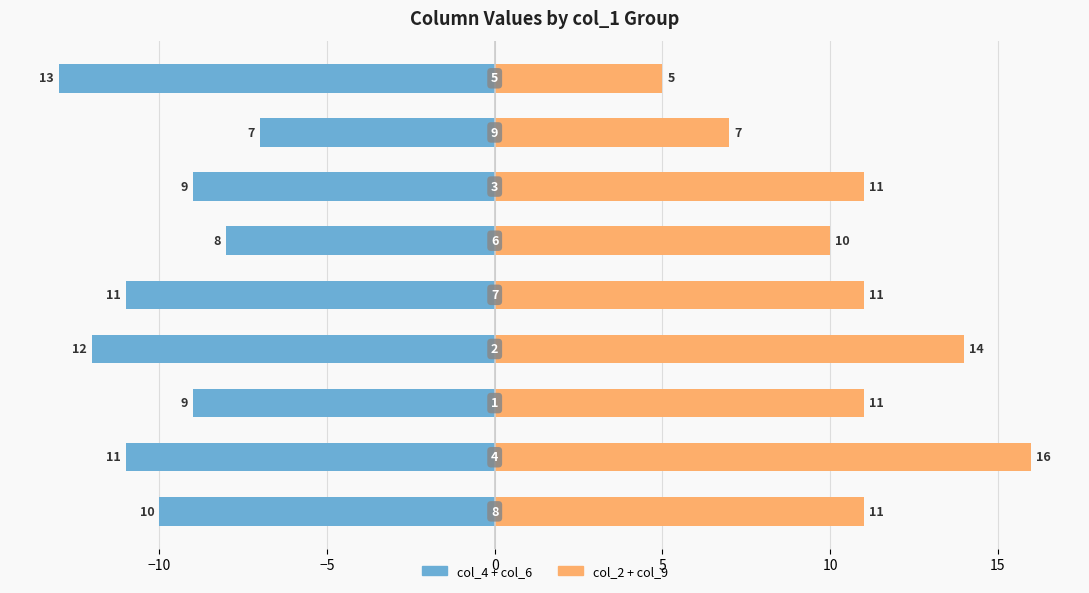

List the series in order of their peak value, lowest first.

col_4 + col_6, col_2 + col_9